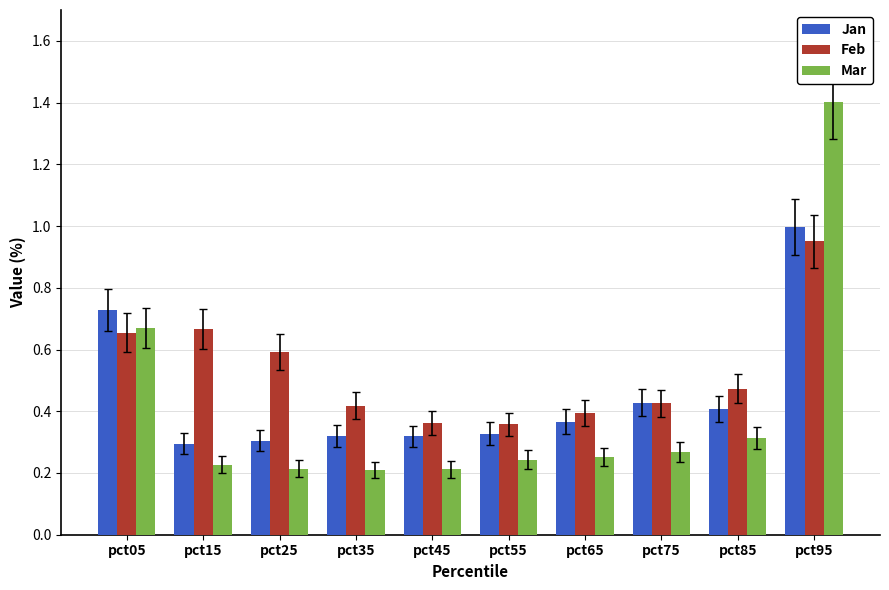

Is the value of Feb at pct65 greater than the value of Jan at pct05?

No